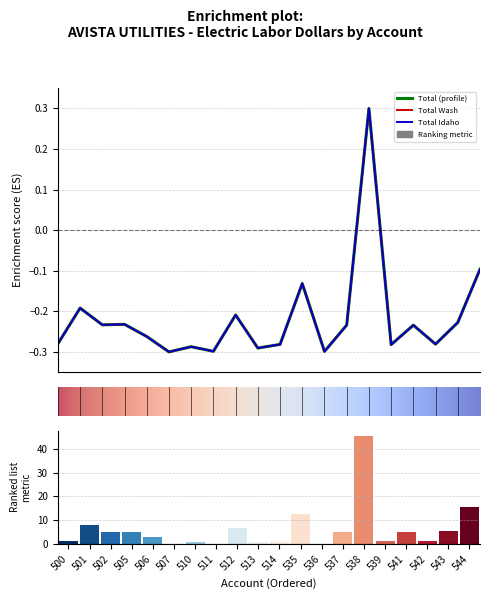

At 537, list the series in order from largest to smallest.

Total Wash, Total, Total Idaho